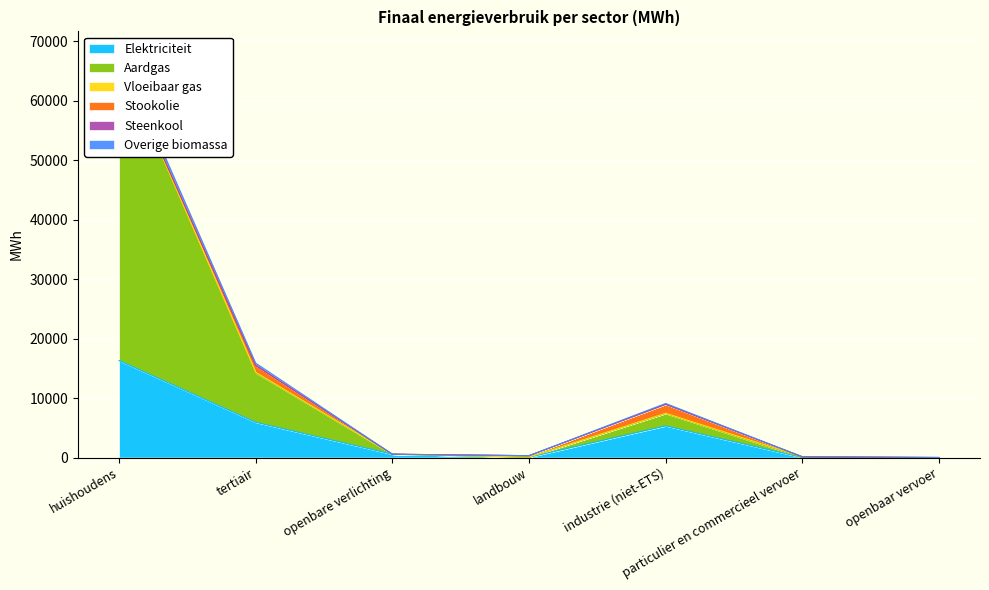

The Elektriciteit series shows 10245.7 at huishoudens. True or false?

False